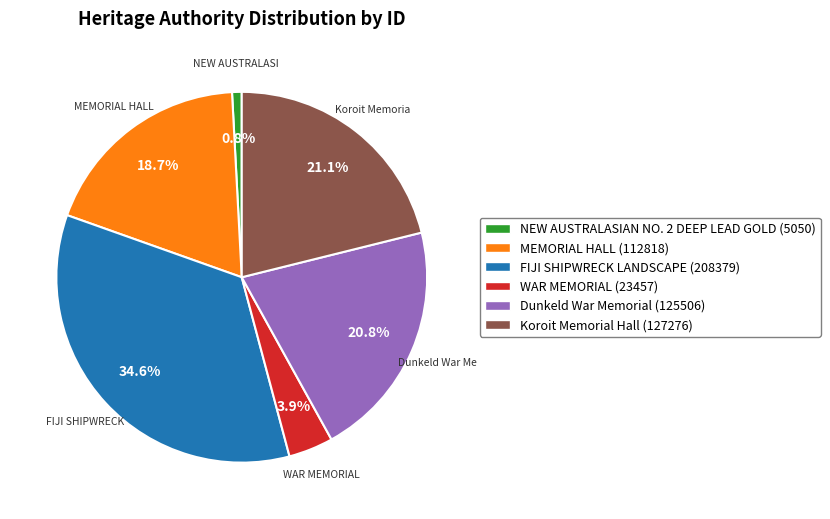

Between NEW AUSTRALASIAN NO. 2 DEEP LEAD GOLD (5050) and Koroit Memorial Hall (127276), which is larger?

Koroit Memorial Hall (127276)